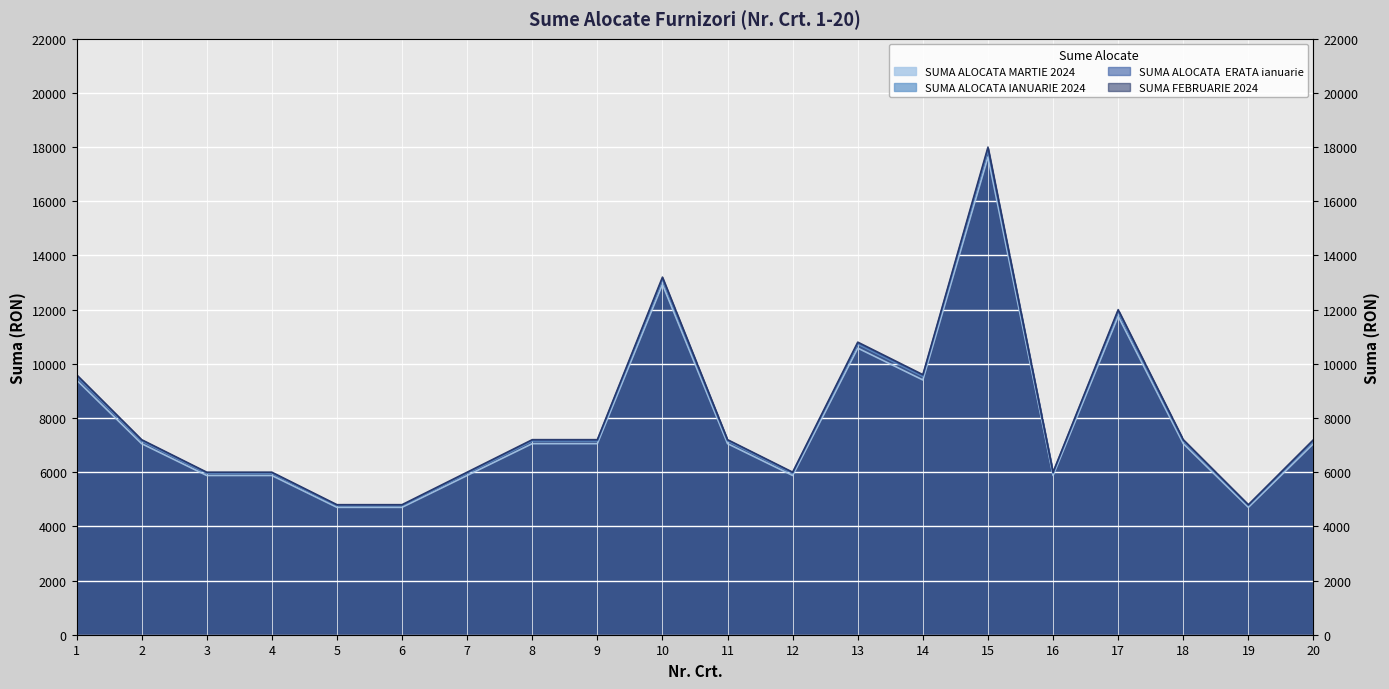

Is it true that SUMA ALOCATA  ERATA ianuarie equals 13156.2 at 10?

True